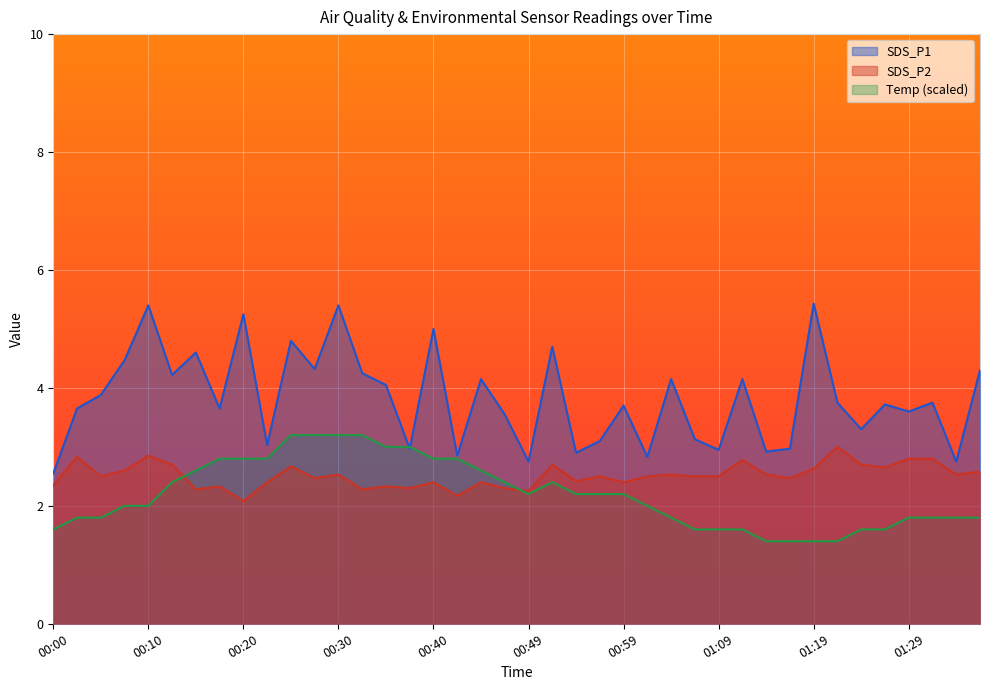

Reading right to left, what are all the values shown in this chart?

SDS_P1: 4.3	2.8	3.8	3.6	3.7	3.3	3.8	5.4	3.0	2.9	4.2	3.0	3.1	4.2	2.8	3.7	3.1	2.9	4.7	2.8	3.5	4.2	2.9	5.0	3.0	4.0	4.2	5.4	4.3	4.8	3.0	5.2	3.6	4.6	4.2	5.4	4.5	3.9	3.6	2.5
SDS_P2: 2.6	2.5	2.8	2.8	2.6	2.7	3.0	2.6	2.5	2.5	2.8	2.5	2.5	2.5	2.5	2.4	2.5	2.4	2.7	2.2	2.3	2.4	2.2	2.4	2.3	2.3	2.3	2.5	2.5	2.7	2.4	2.1	2.3	2.3	2.7	2.9	2.6	2.5	2.8	2.4
Temp: 1.8	1.8	1.8	1.8	1.6	1.6	1.4	1.4	1.4	1.4	1.6	1.6	1.6	1.8	2.0	2.2	2.2	2.2	2.4	2.2	2.4	2.6	2.8	2.8	3.0	3.0	3.2	3.2	3.2	3.2	2.8	2.8	2.8	2.6	2.4	2.0	2.0	1.8	1.8	1.6